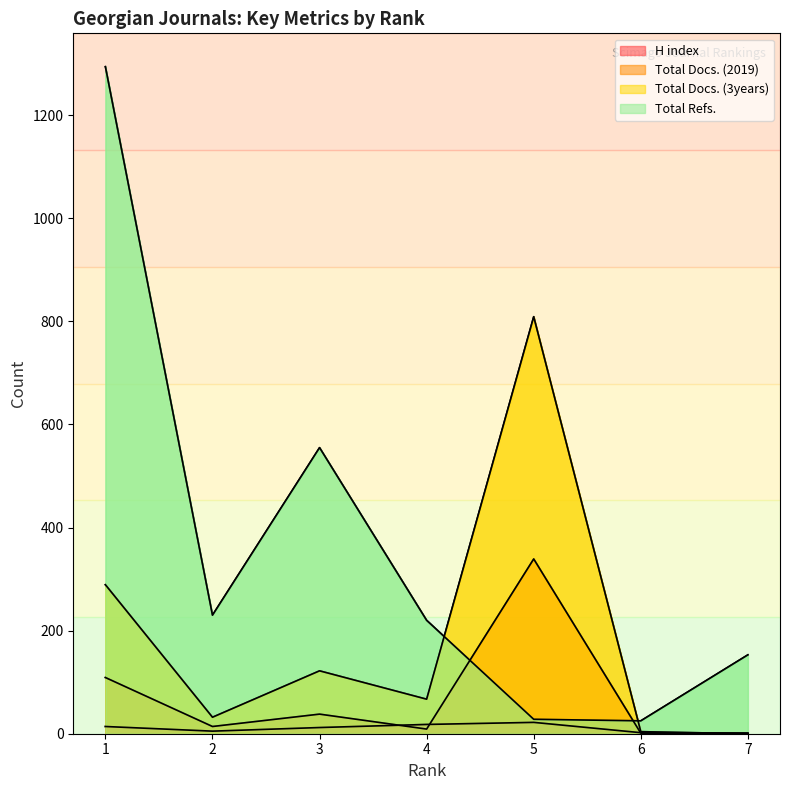

Is it true that Total Docs. (3years) equals 177 at 1?

False